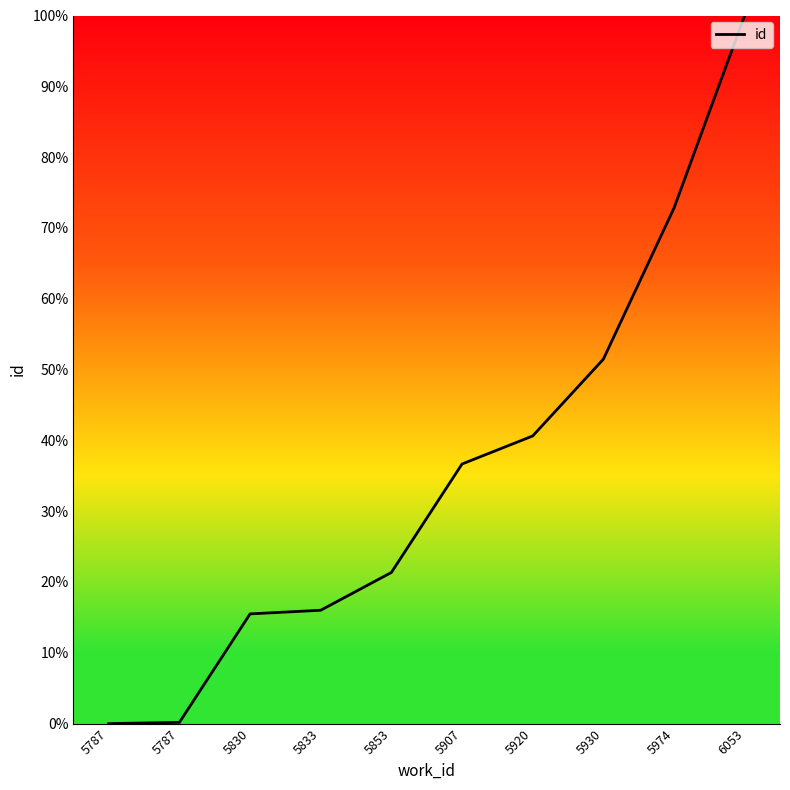

Does the chart display data point markers on the line(s)?

No